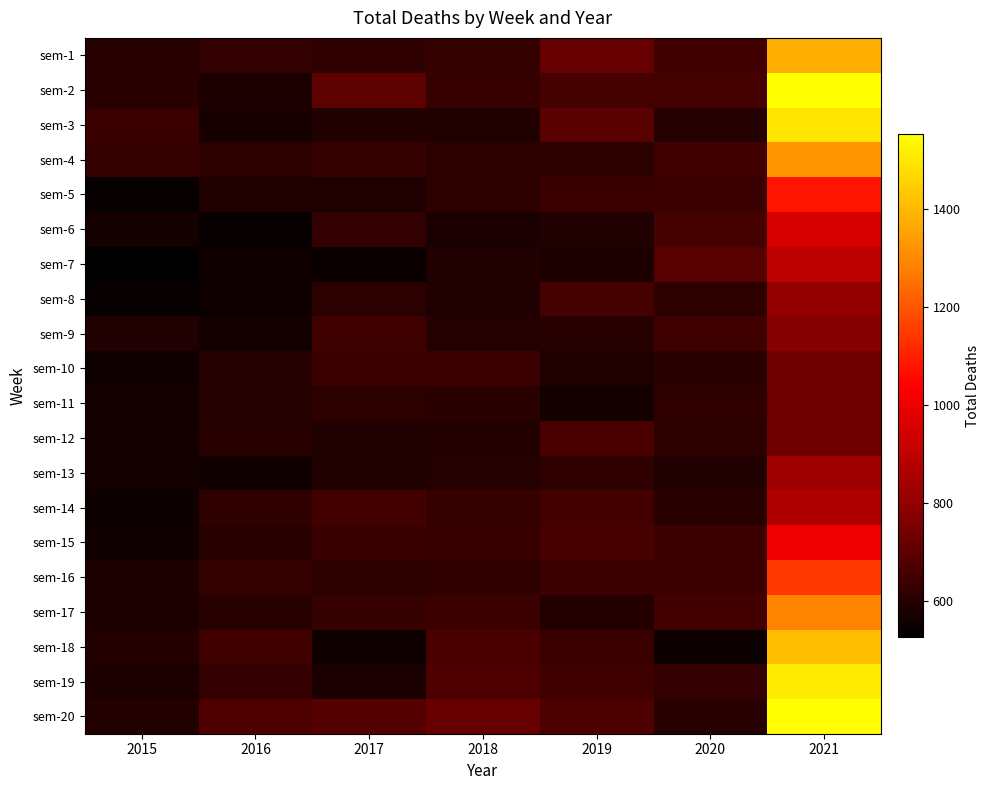

At 2016, list the series in order from largest to smallest.

sem-20, sem-18, sem-16, sem-1, sem-19, sem-14, sem-4, sem-15, sem-17, sem-12, sem-10, sem-11, sem-5, sem-2, sem-3, sem-9, sem-13, sem-7, sem-8, sem-6